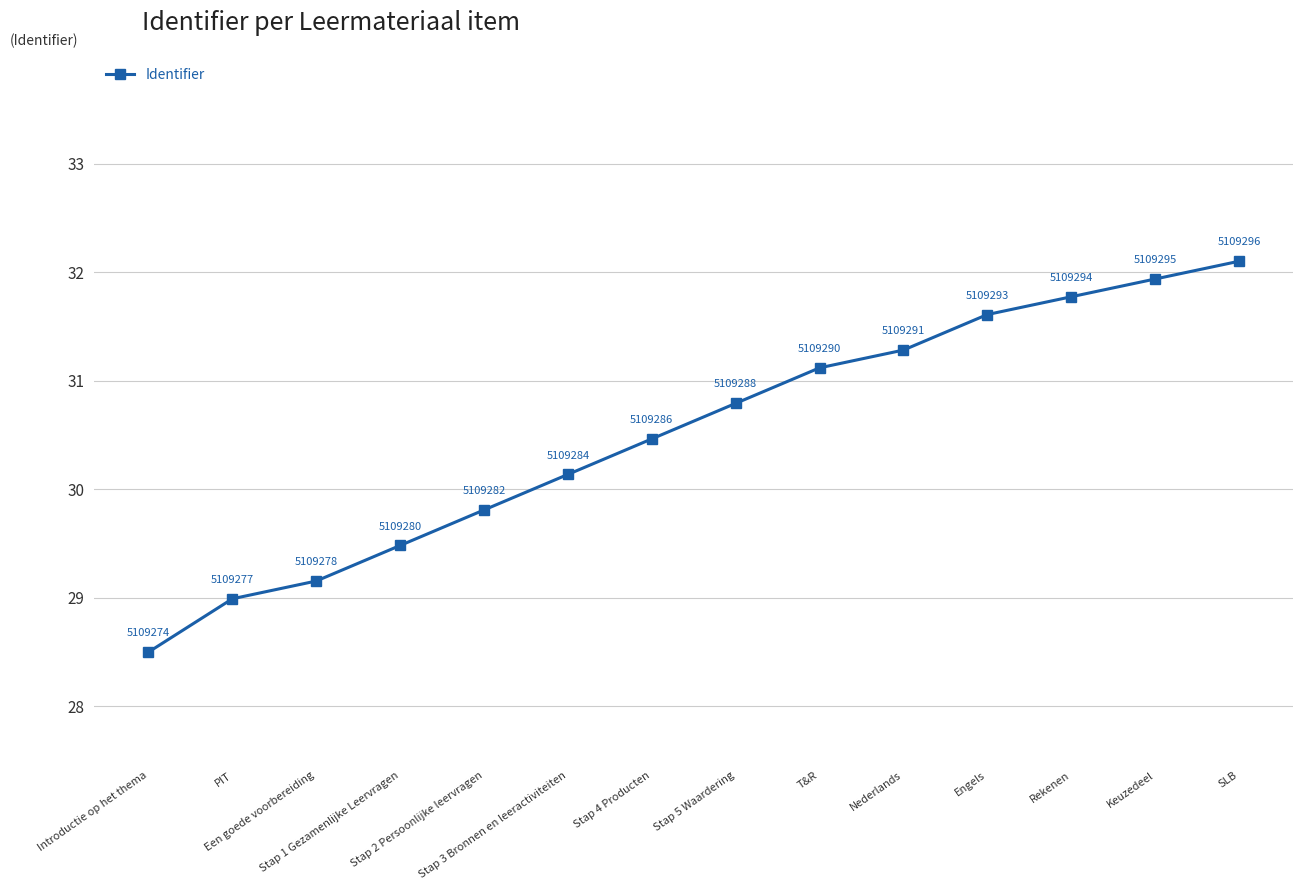

What is the average value?

30.5